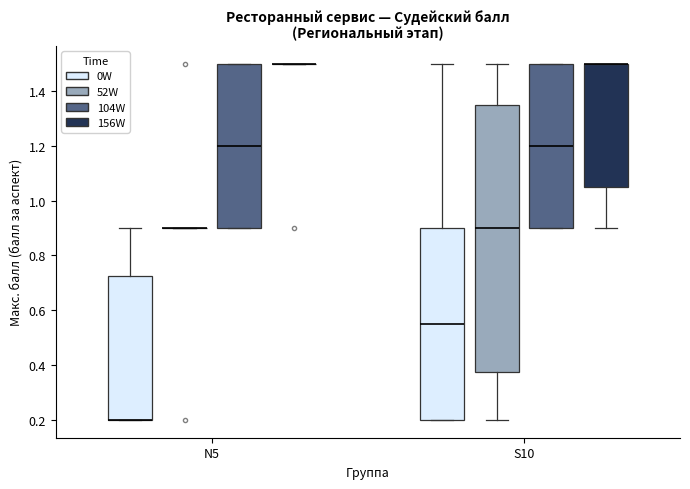

Reading left to right, read every box against the y-axis: the position of its median line, the range the box covers, and the ends of its whiskers. The values are not printed on the chart, so give them approximately, as read against the axis.

N5 (0W): median 0.20 (drawn on the box's lower edge), box 0.20 to 0.72, whiskers 0.20 to 0.90
N5 (52W): box collapsed to a line at 0.90, whiskers 0.90 to 0.90
N5 (104W): median 1.20, box 0.90 to 1.50, whiskers 0.90 to 1.50
N5 (156W): box collapsed to a line at 1.50, whiskers 1.50 to 1.50
S10 (0W): median 0.56, box 0.20 to 0.90, whiskers 0.20 to 1.50
S10 (52W): median 0.90, box 0.38 to 1.36, whiskers 0.20 to 1.50
S10 (104W): median 1.20, box 0.90 to 1.50, whiskers 0.90 to 1.50
S10 (156W): median 1.50 (drawn on the box's upper edge), box 1.06 to 1.50, whiskers 0.90 to 1.50